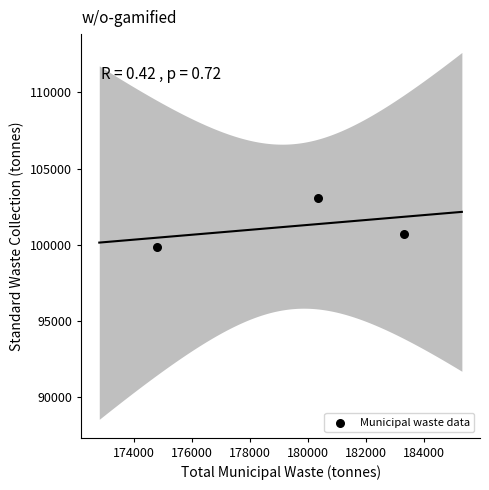

What Y value in the scatter plot is closest to 101473?

100735.2